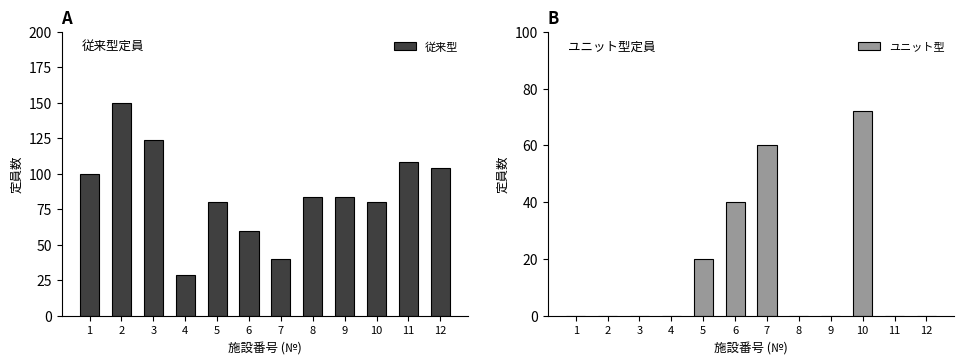

Which series changed the most between 5 and 10?

ユニット型